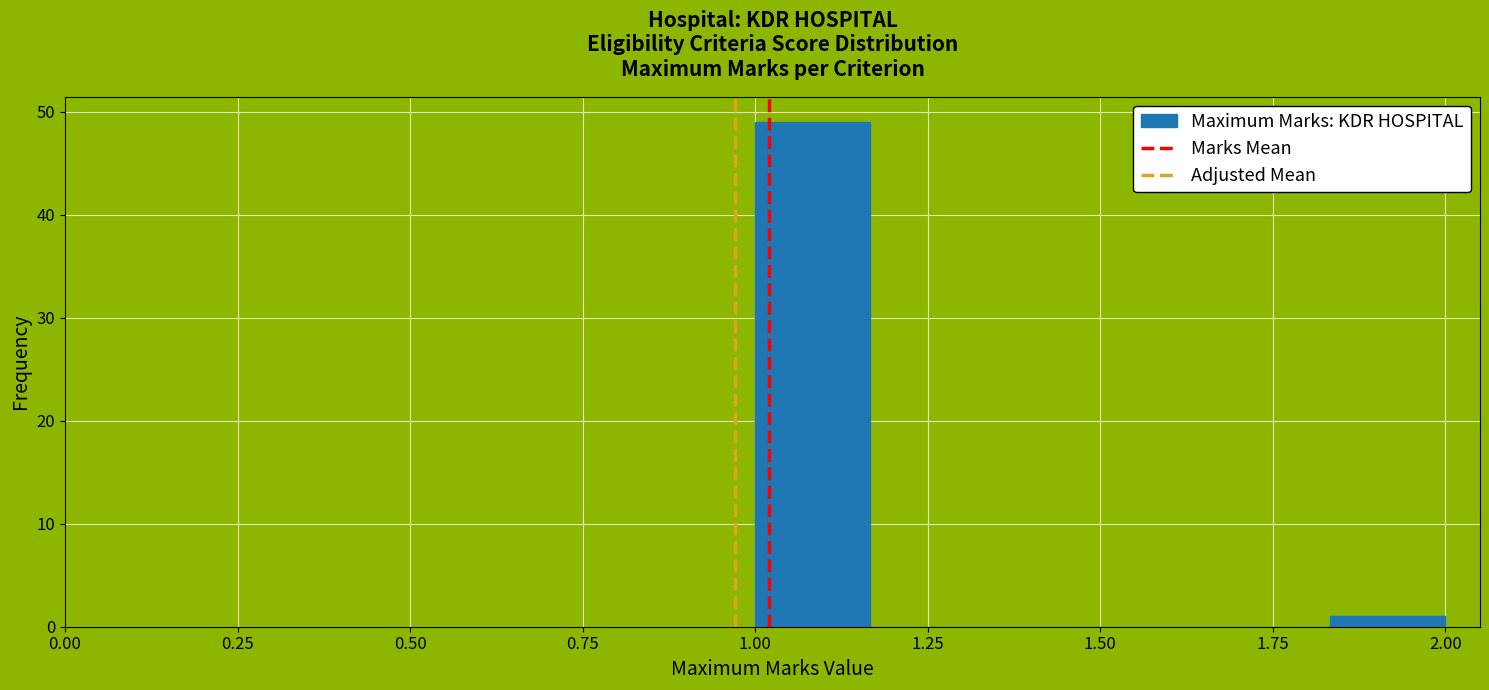

Read against the x-axis, roughly where is the centre of the tallest bar?

1.10